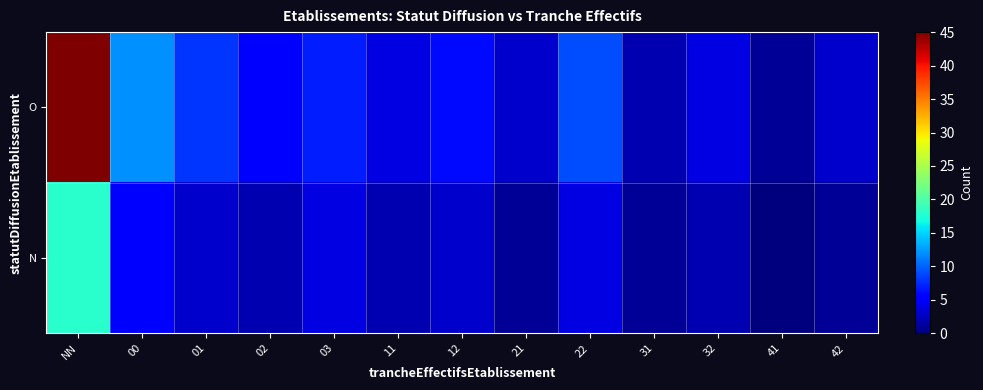

What is the total value across all series at 00?

17